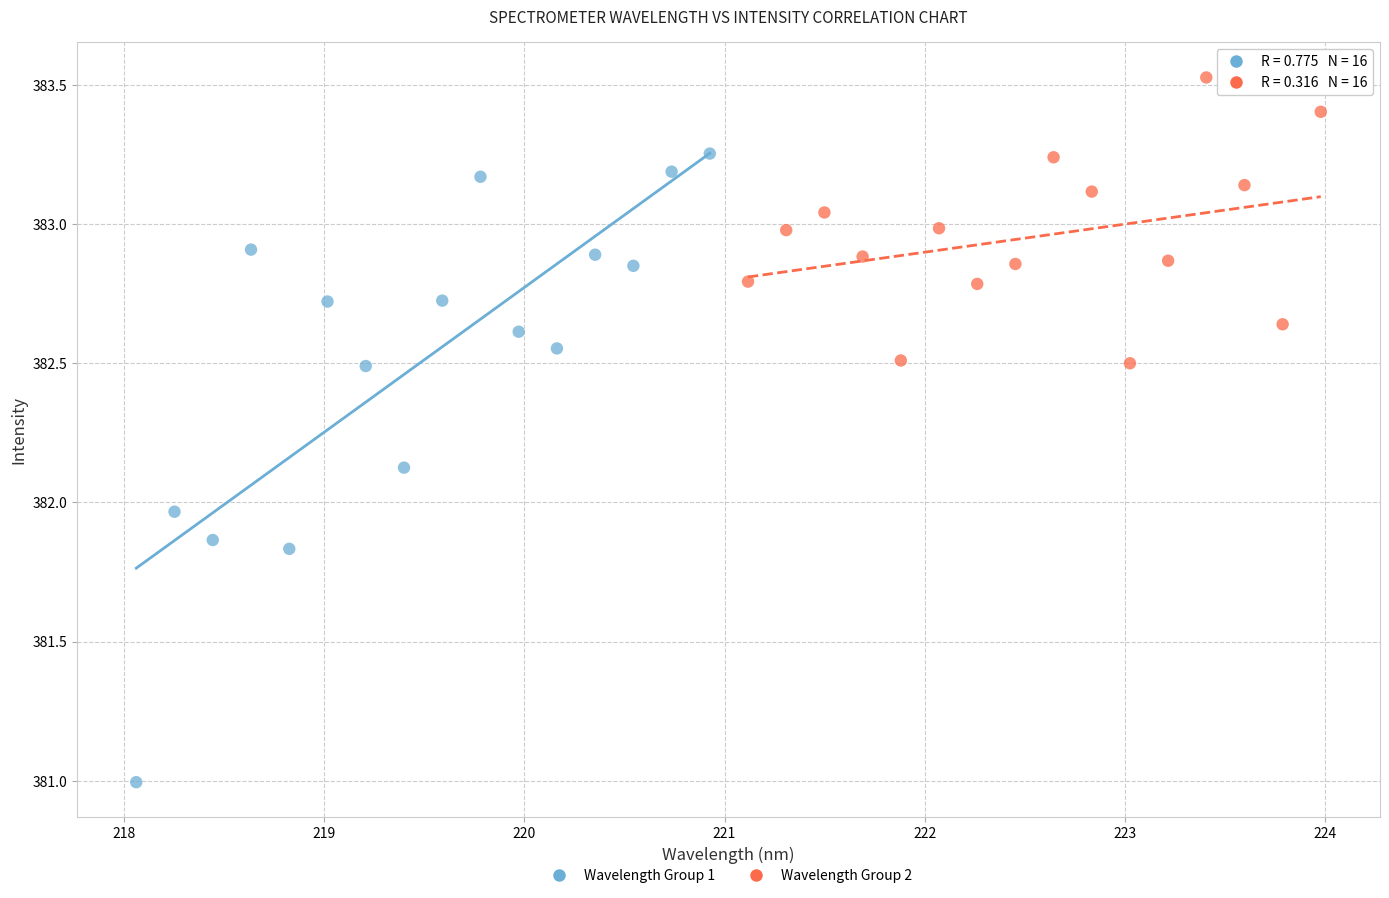

Which series contains the lowest Y value?

Wavelength Group 1